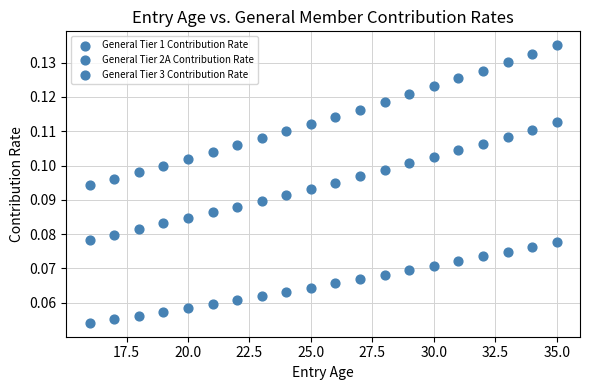

Count the number of points in this scatter plot.

60